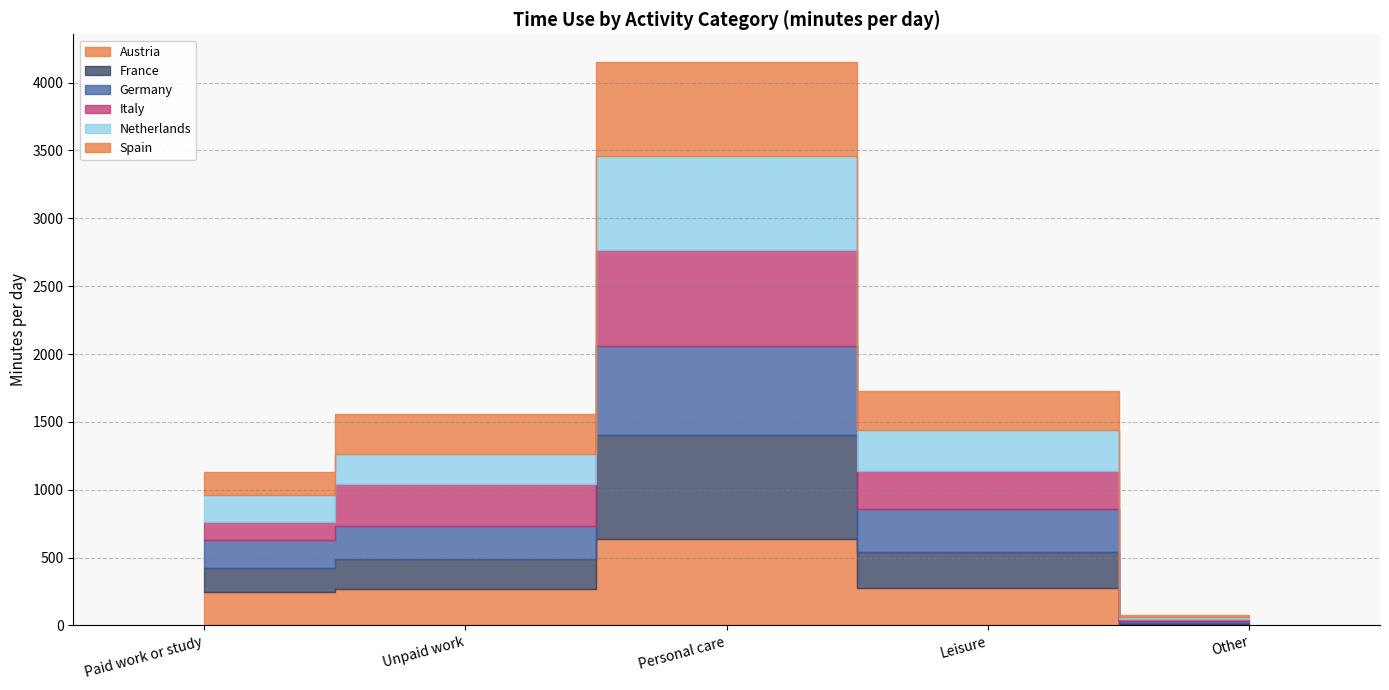

Reading left to right, list all the values displayed in this chart.

Austria: 248.8	269.2	640.8	274.3	7.2
France: 175.4	224.0	760.9	269.7	10.0
Germany: 205.5	242.3	658.7	315.8	17.8
Italy: 133.1	306.3	705.3	280.9	14.3
Netherlands: 201.4	224.9	696.7	300.2	16.7
Spain: 166.8	289.1	686.6	284.0	13.2